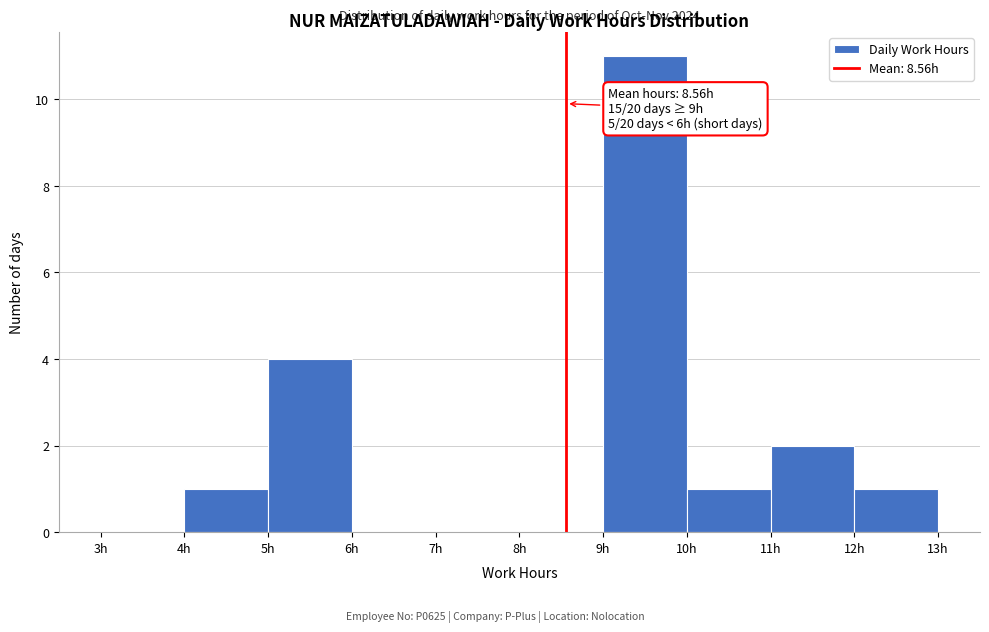

Which range on the x-axis has the tallest bar?

9 to 10